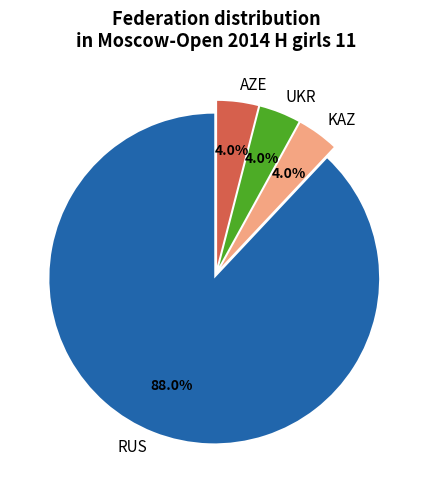

To the nearest percent, what portion does AZE represent?

4%